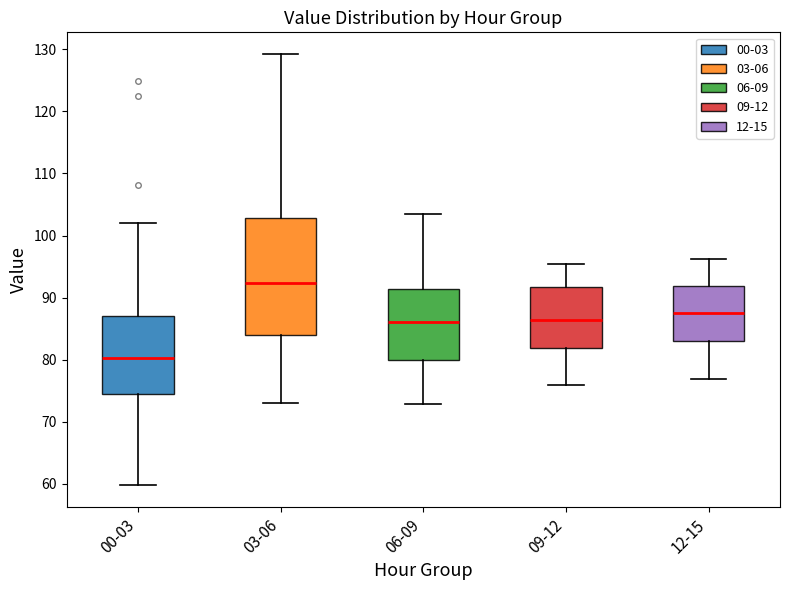

Where does the upper whisker of the box for 06-09 end on the y-axis? The values are not printed on the chart, so give them approximately, as read against the axis.

103